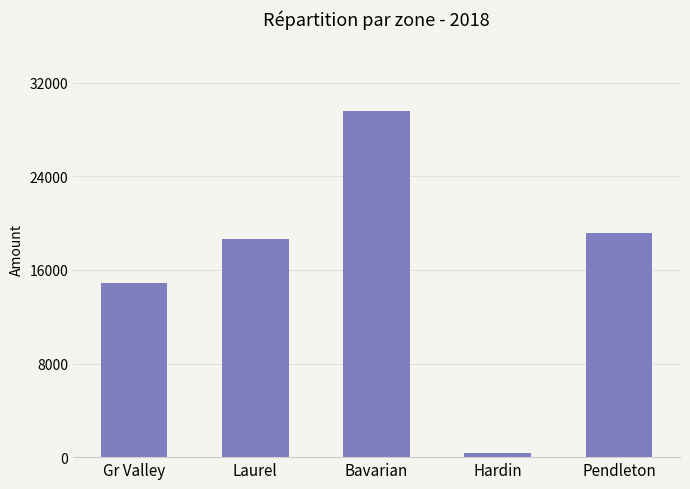

Reading left to right, what are all the values shown in this chart?

Gr Valley=14892.9	Laurel=18669.4	Bavarian=29622.1	Hardin=393.1	Pendleton=19128.0